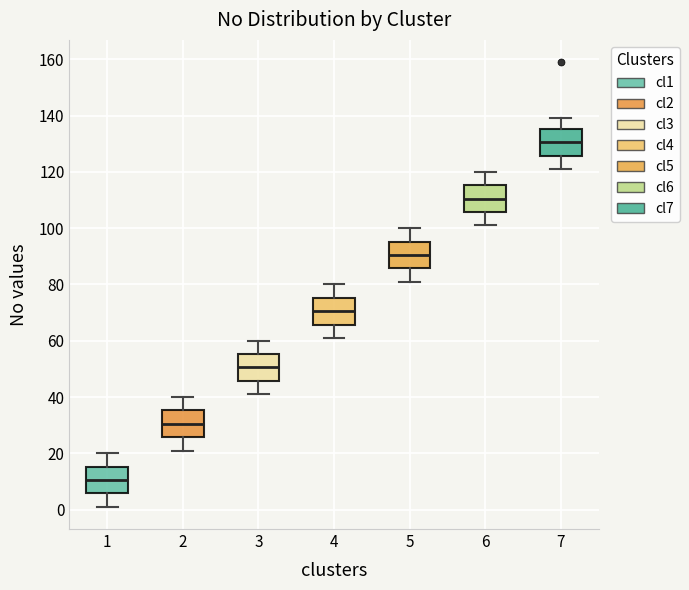

Where is the lower edge of the box at x = 4 on the y-axis? The values are not printed on the chart, so give them approximately, as read against the axis.

66